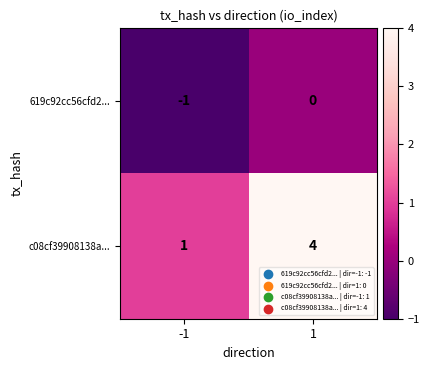

Is it true that 619c92cc56cfd2... equals 0 at -1?

False